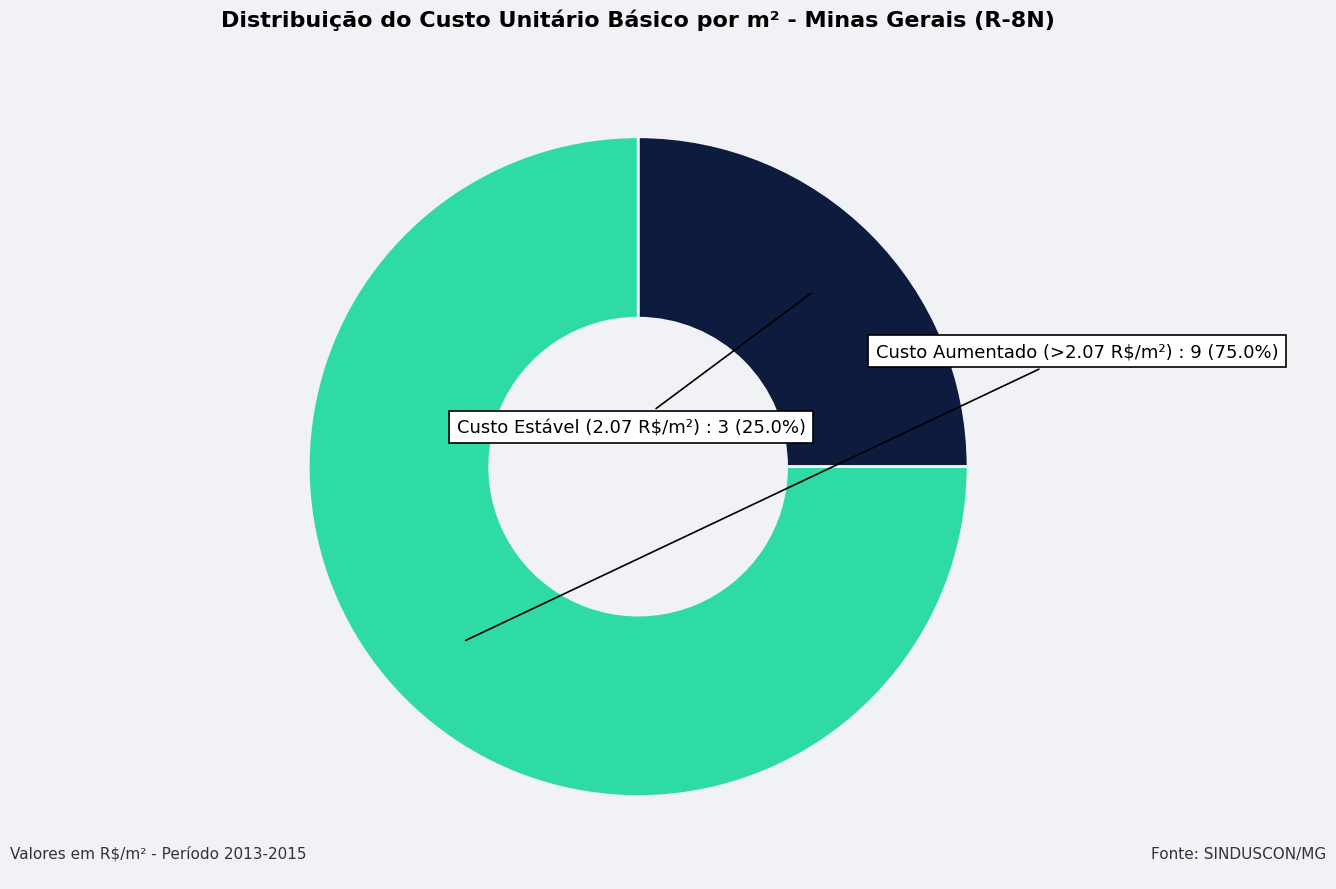

Does any single category account for the majority?

Yes